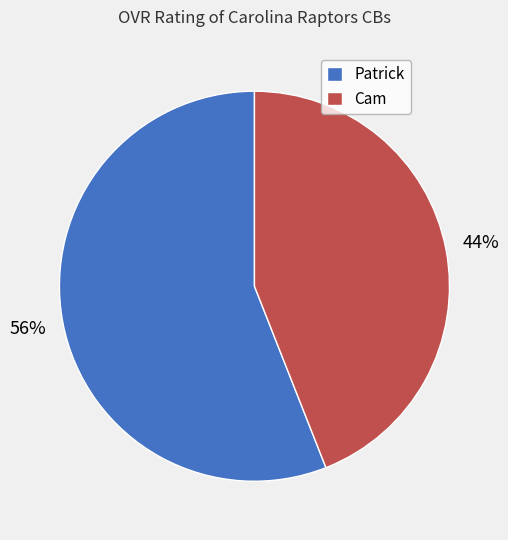

How many slices are in this pie chart?

2